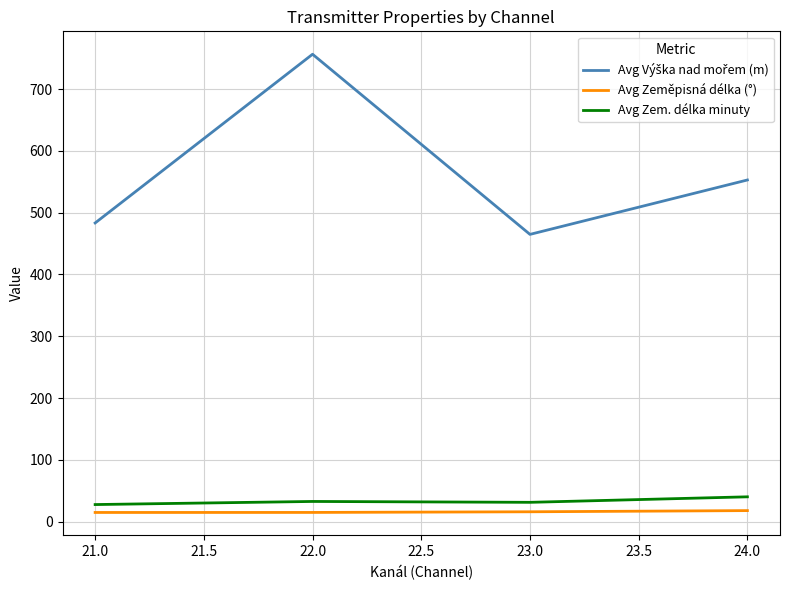

What is the minimum value shown in the chart?

14.7